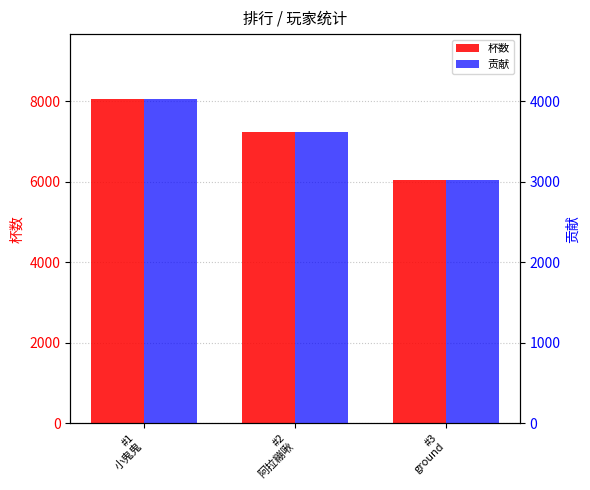

At which label does 贡献 reach its peak?

#1
小鬼鬼